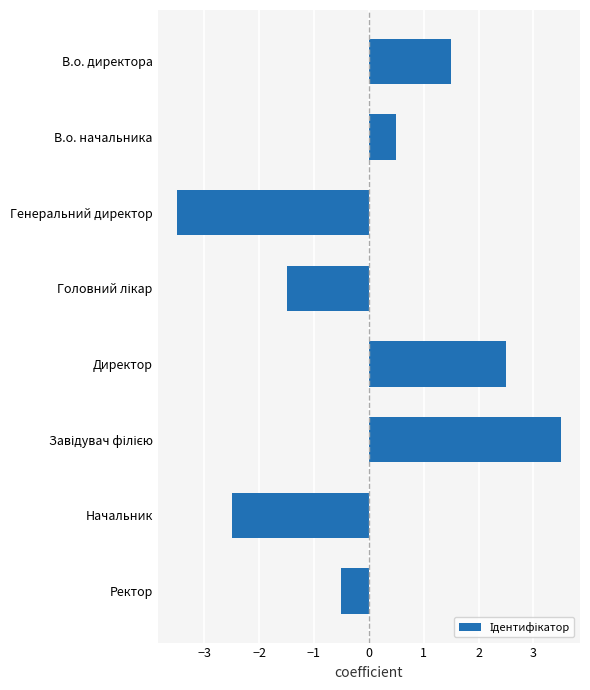

What is the value of the 8th bar from the top?

-0.5